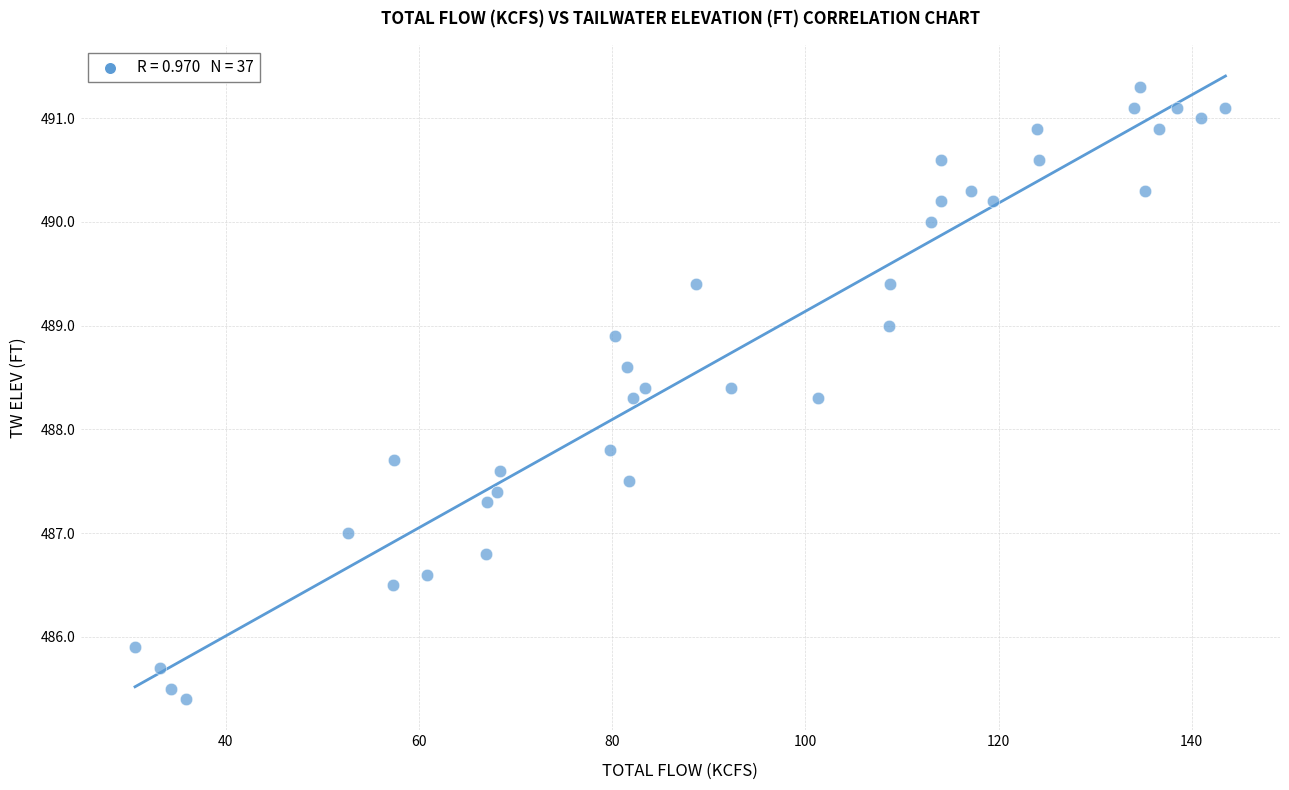

What Y value in the scatter plot is closest to 488?

487.8